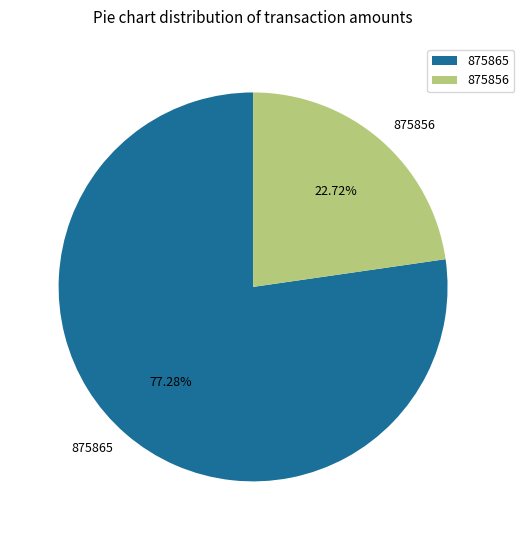

Is it true that 875865 is 85% of the pie?

False